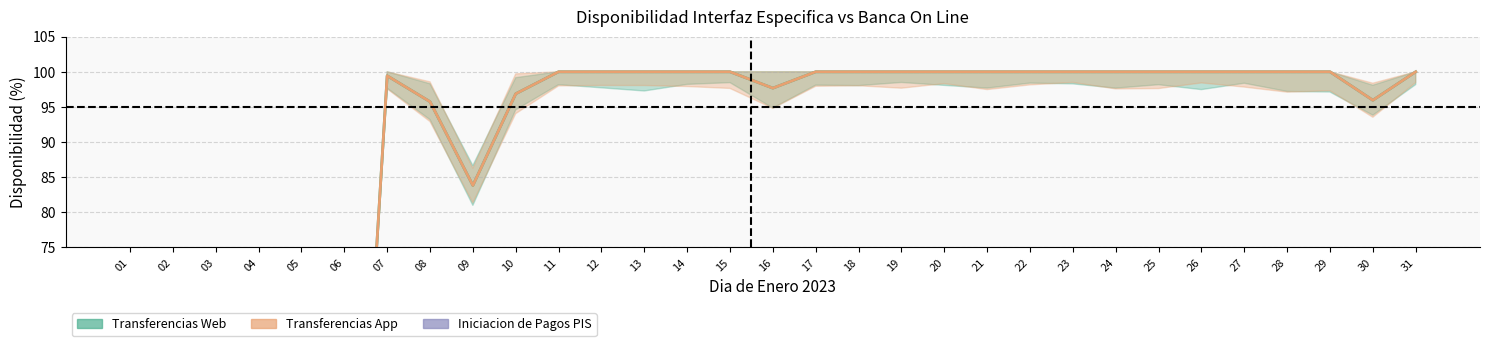

Which category has the highest value in the Transferencias App series?

11